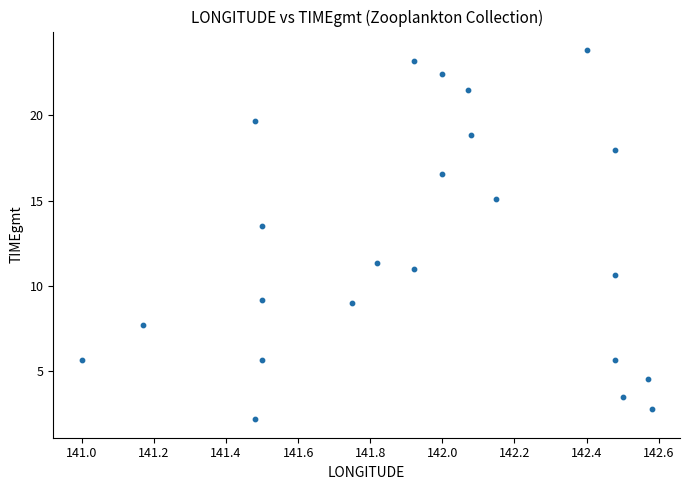

What Y value in the scatter plot is closest to 13?

13.5